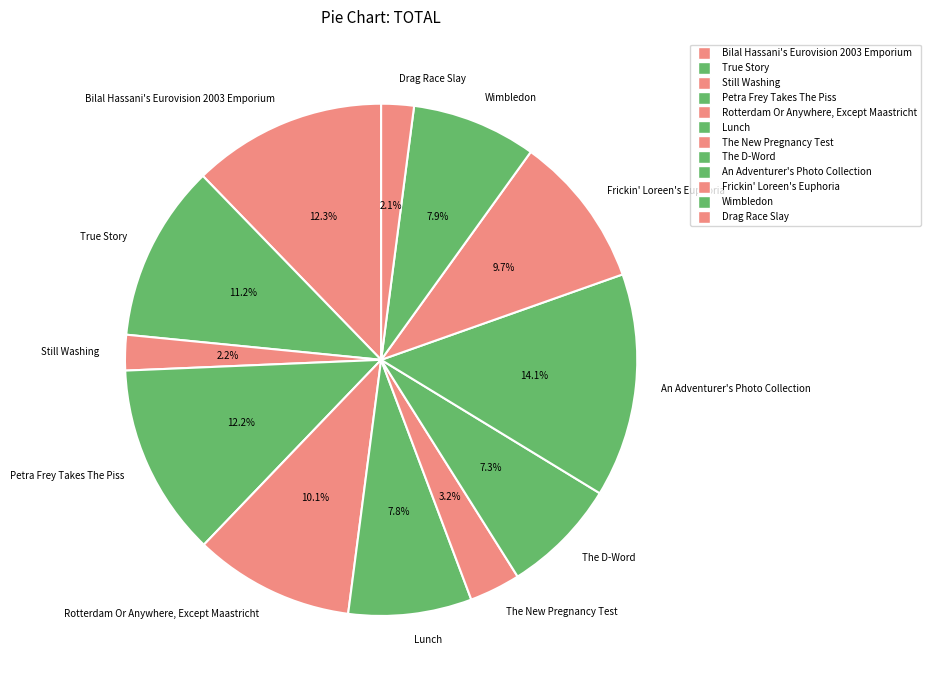

Is it true that Petra Frey Takes The Piss is 18% of the pie?

False